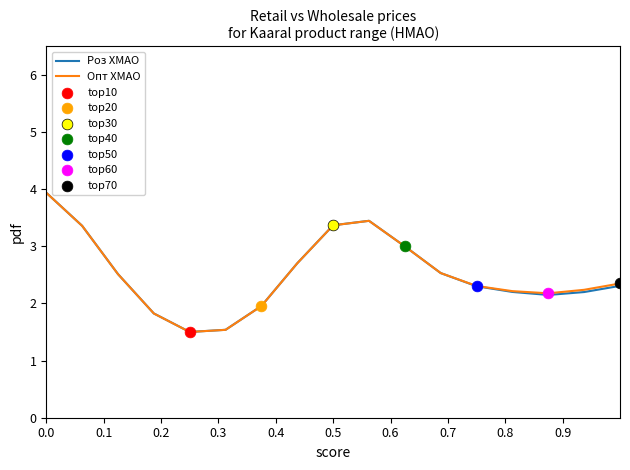

Which series has the widest spread of values?

Роз ХМАО